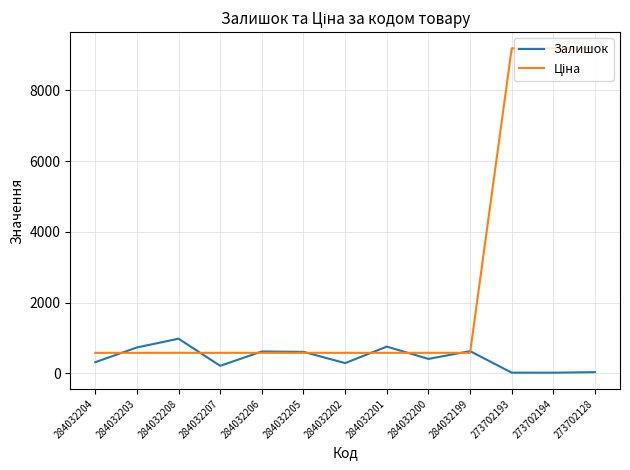

True or false: Залишок has a value of 20.0 at 273702193.

True